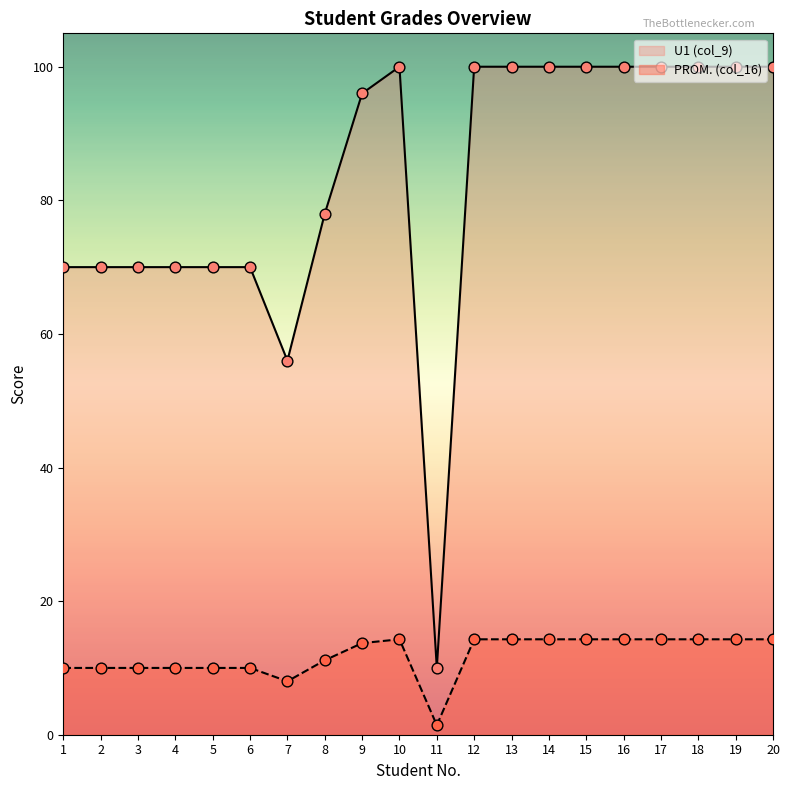

Is the value of PROM. (col_16) at 13 greater than the value of U1 (col_9) at 10?

No